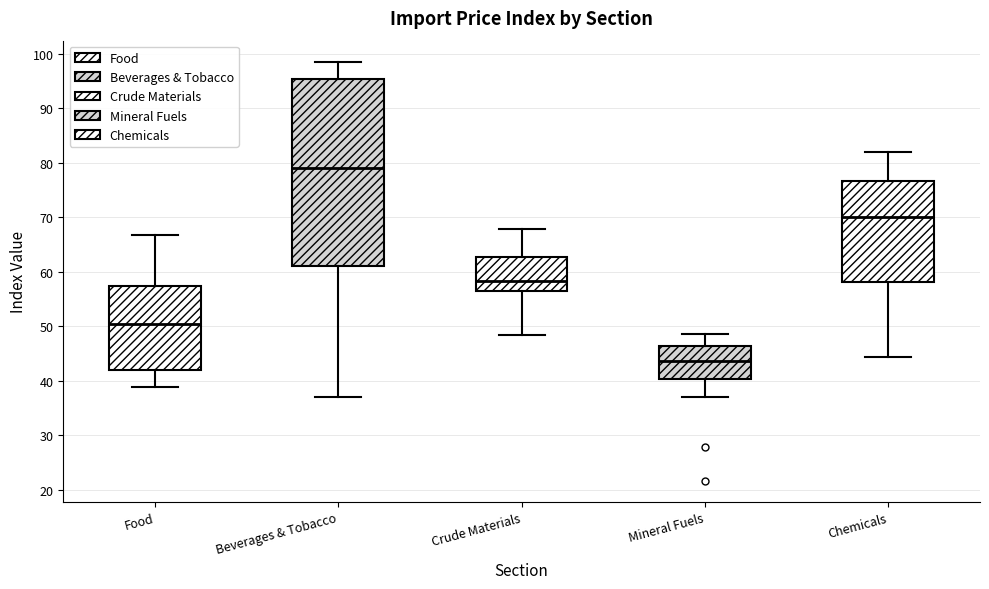

Reading left to right, read every box against the y-axis: the position of its median line, the range the box covers, and the ends of its whiskers. The values are not printed on the chart, so give them approximately, as read against the axis.

Food: median 51, box 42 to 57, whiskers 39 to 67
Beverages & Tobacco: median 79, box 61 to 95, whiskers 37 to 99
Crude Materials: median 58, box 57 to 63, whiskers 49 to 68
Mineral Fuels: median 44, box 40 to 46, whiskers 37 to 49
Chemicals: median 70, box 58 to 77, whiskers 44 to 82